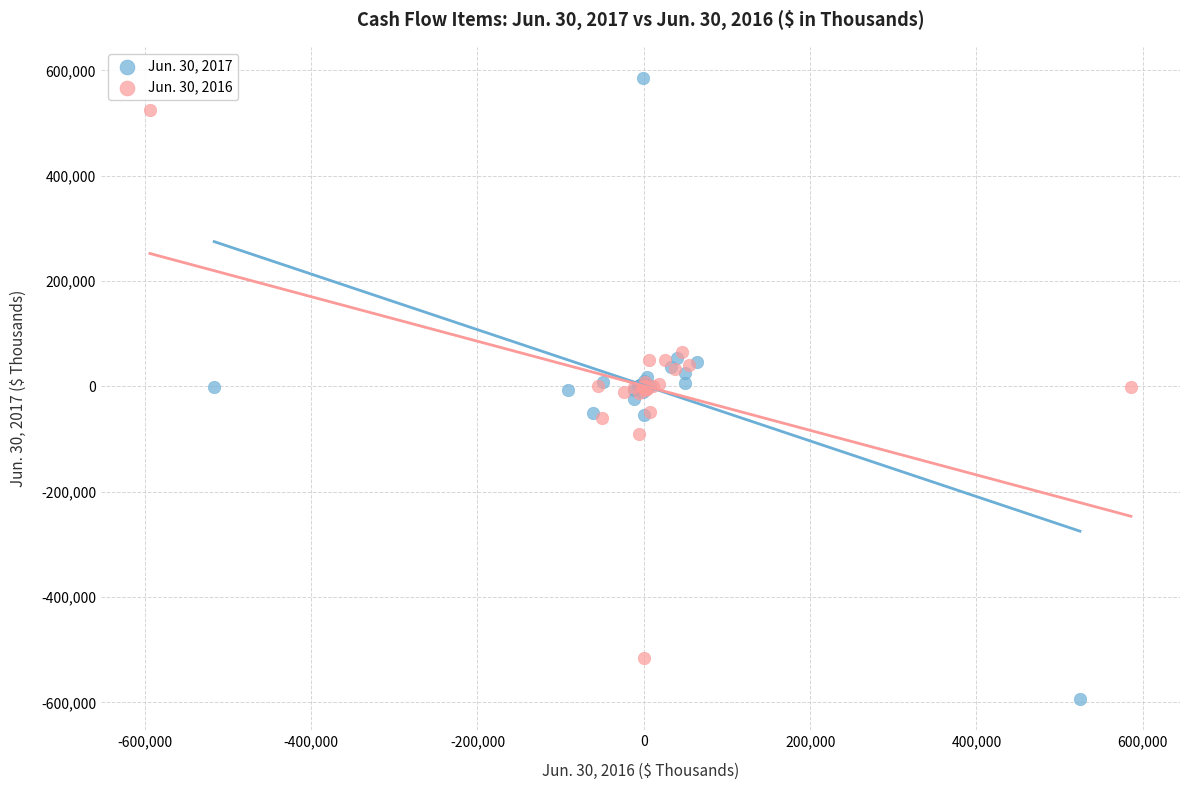

Which series reaches the minimum Y coordinate?

Jun. 30, 2017